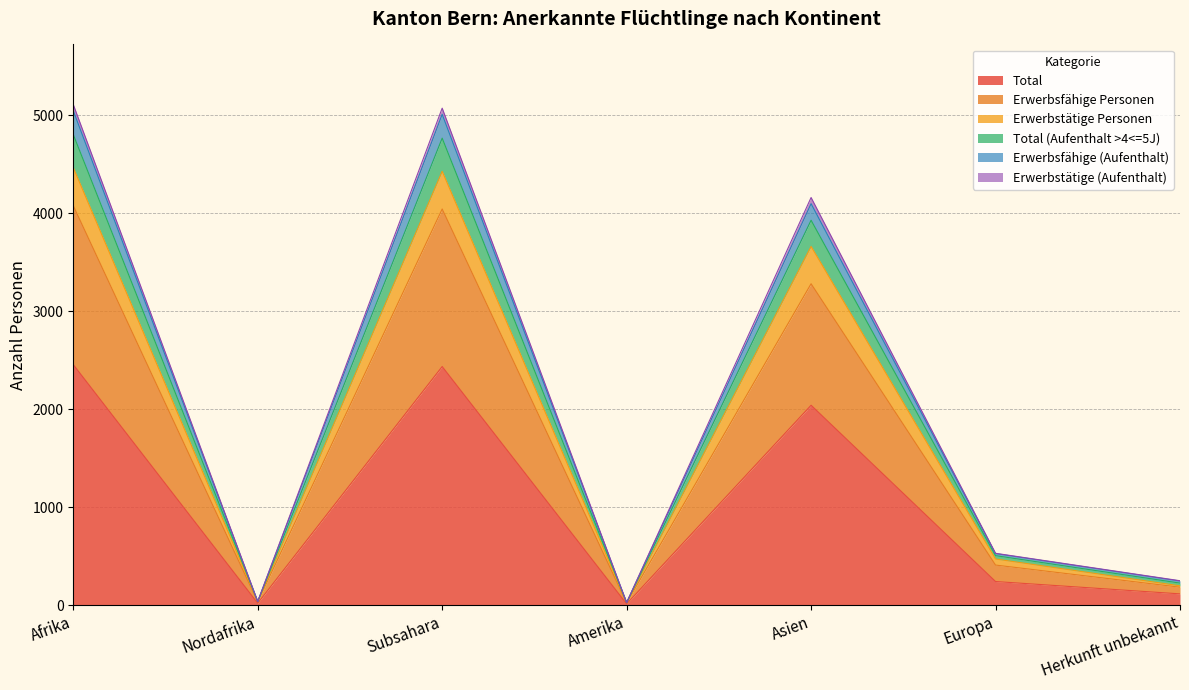

Is it true that Total equals 1311 at Subsahara?

False